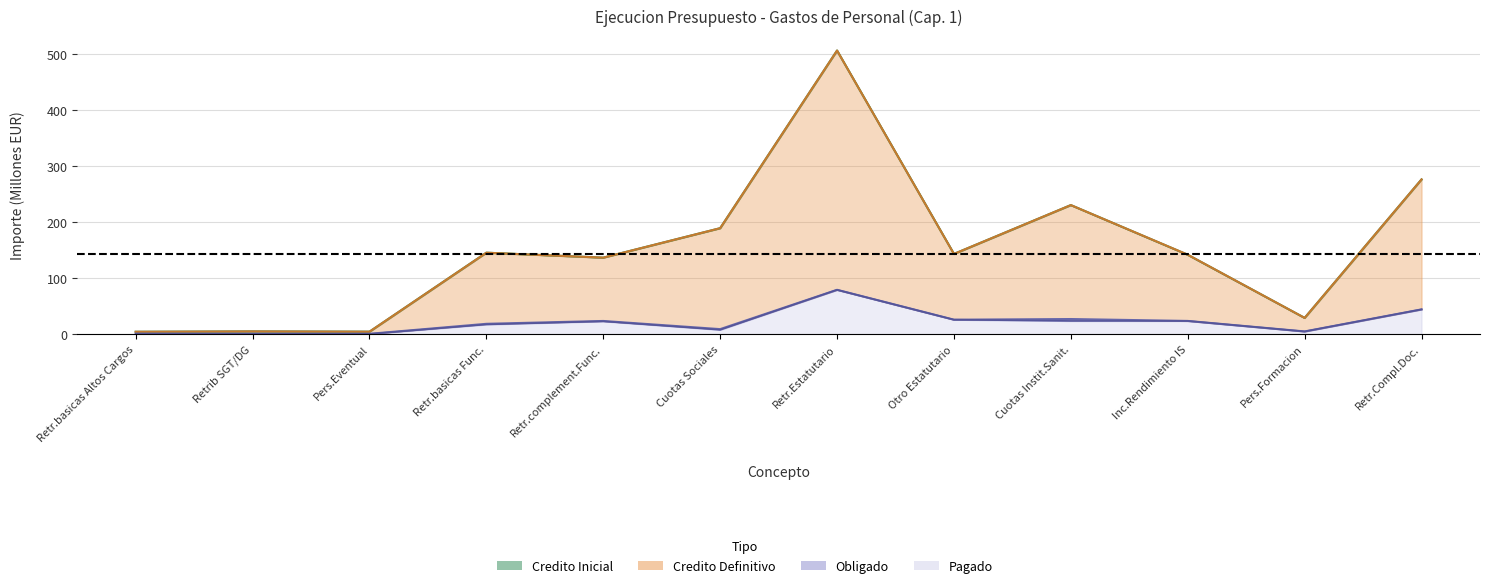

What is the minimum value shown in the chart?

0.1